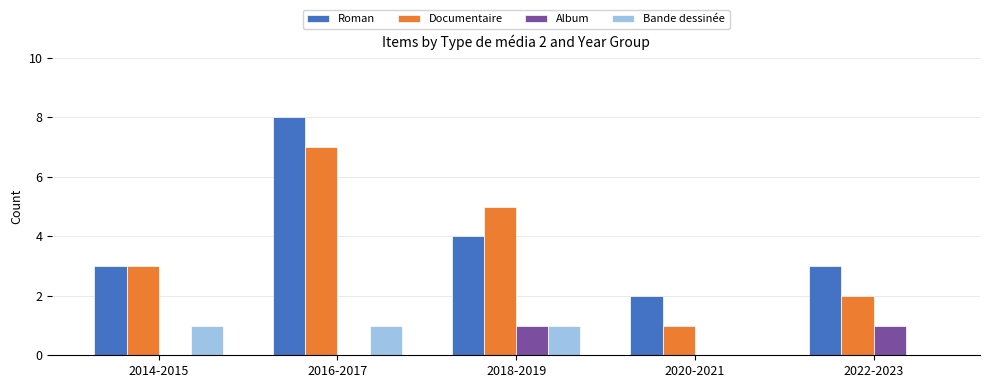

Which series changed the most between 2018-2019 and 2020-2021?

Documentaire